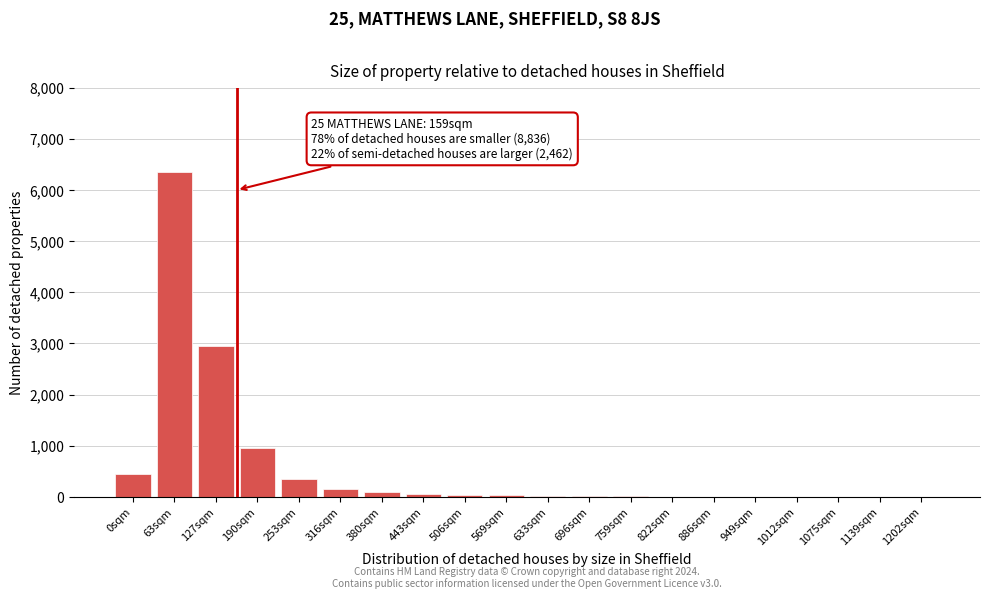

At which label is the value closest to 3176?

127sqm